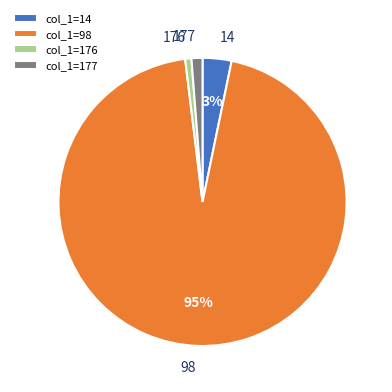

Is it true that 98 is 22% of the pie?

False